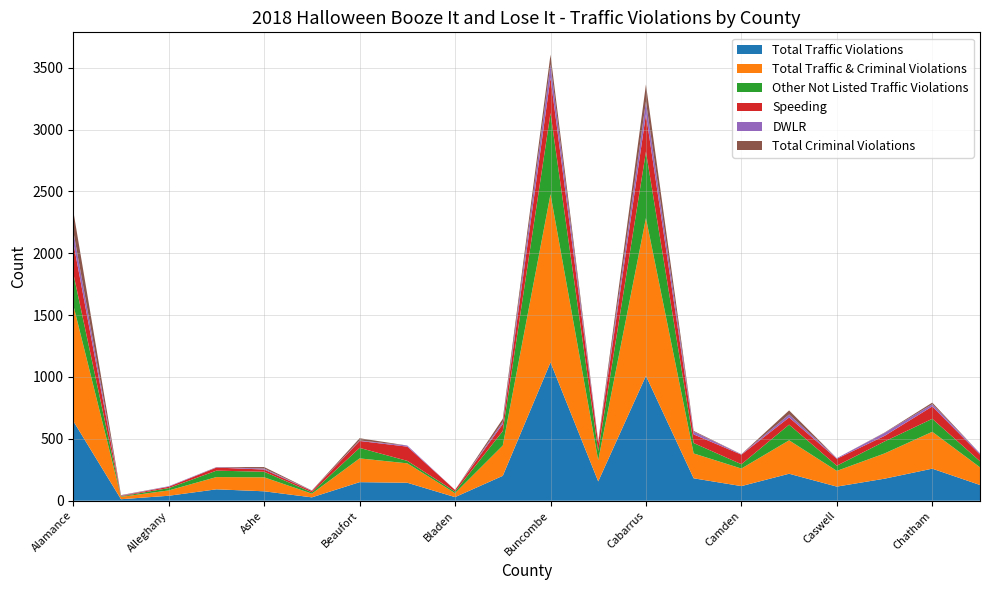

Reading left to right, list all the values displayed in this chart.

Total Traffic Violations: 644	12	40	92	76	27	150	145	29	201	1118	156	1009	181	118	218	114	178	259	127
Total Traffic & Criminal Violations: 939	19	43	99	113	30	192	157	32	245	1360	171	1276	201	142	270	127	204	298	143
Other Not Listed Traffic Violations: 256	4	19	52	45	11	85	20	13	117	656	74	536	84	35	127	42	97	105	49
Speeding: 249	4	11	25	18	11	56	115	13	57	285	66	303	70	77	58	56	45	100	54
DWLR: 91	3	4	3	8	2	4	9	0	17	109	7	103	22	3	24	5	24	18	10
Total Criminal Violations: 164	3	0	1	12	2	18	0	0	25	78	6	138	6	1	33	0	3	13	0